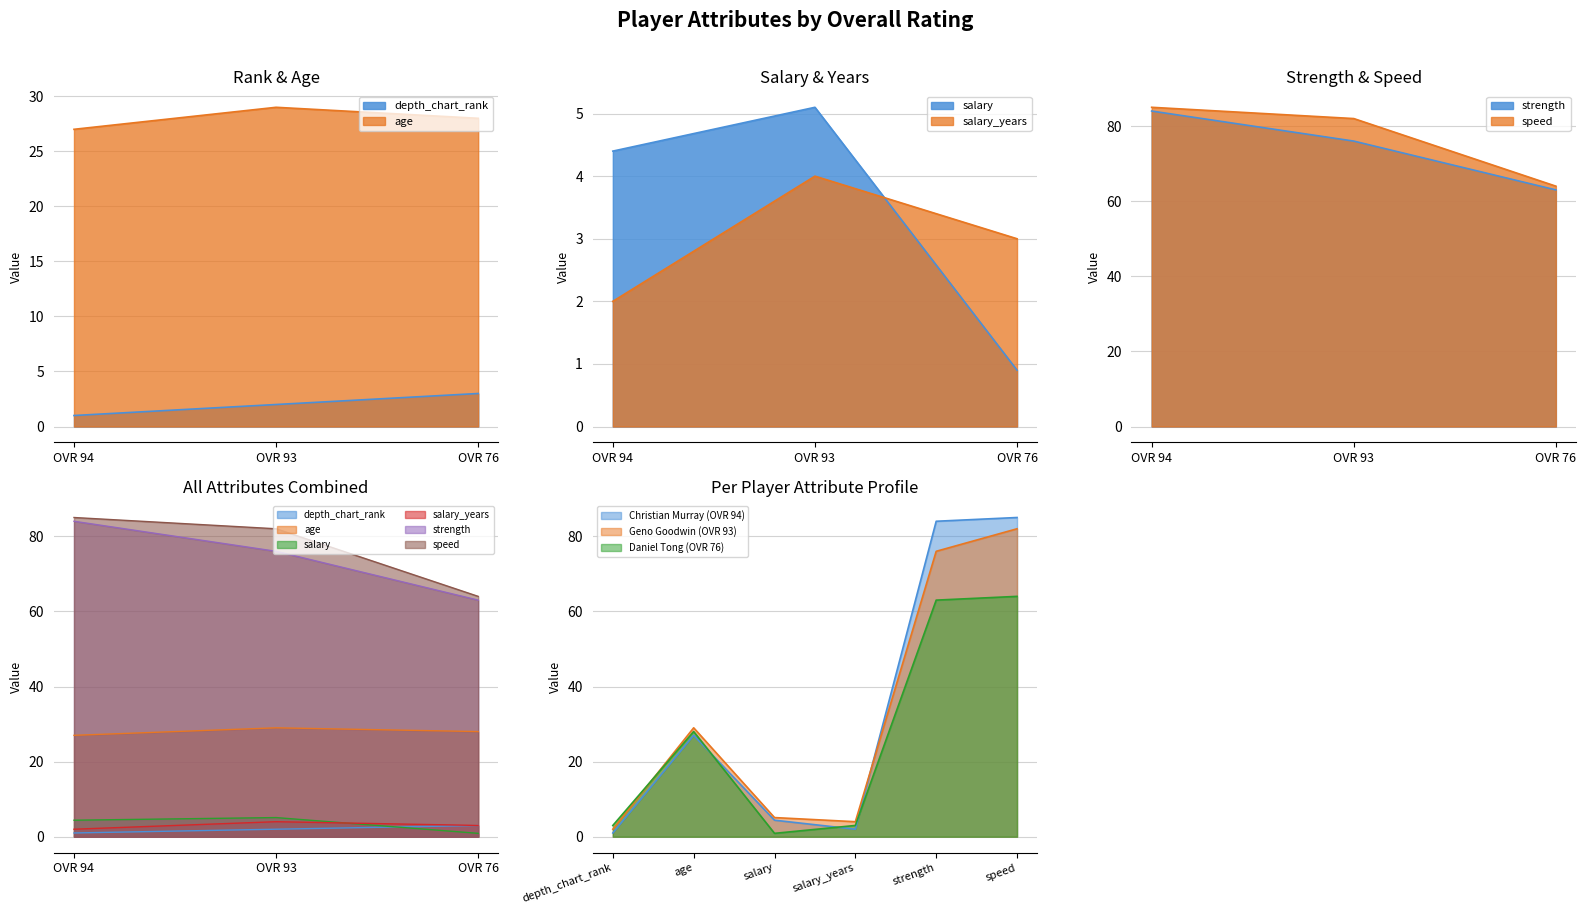

What is the total value across all series at OVR 93?

198.1